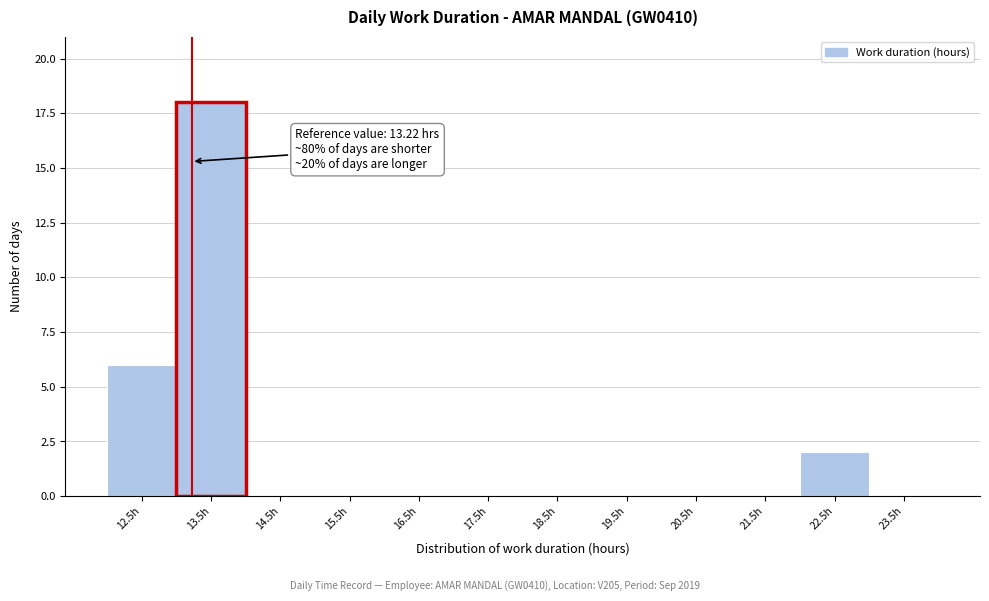

Over which range of the x-axis is the bar tallest?

13 to 14